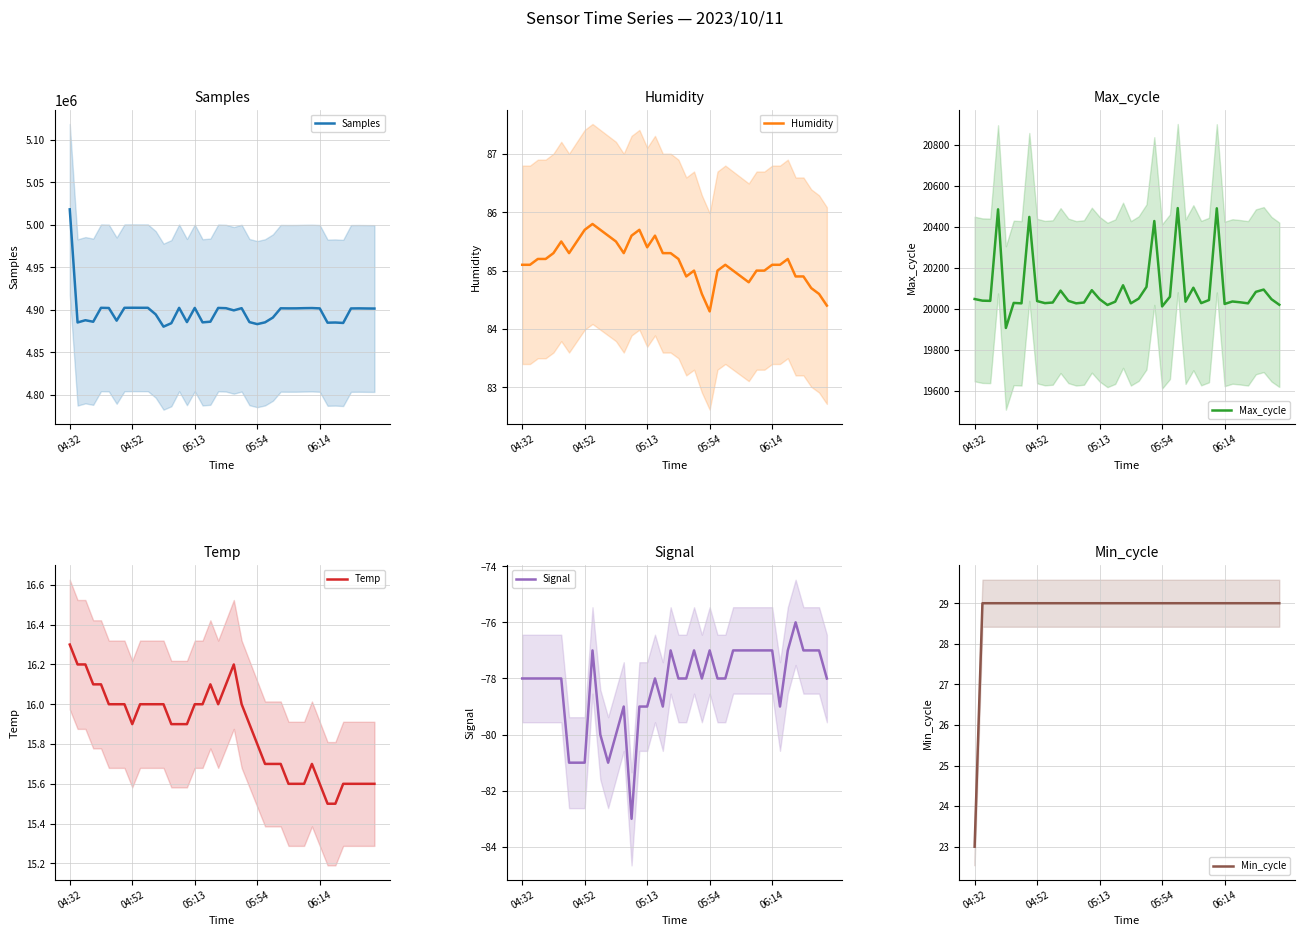

True or false: Humidity and Signal intersect in this chart.

False